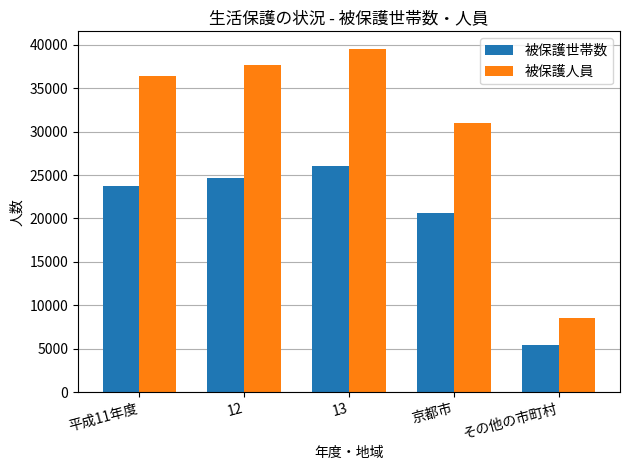

Read the 被保護人員 value at 12.

37705